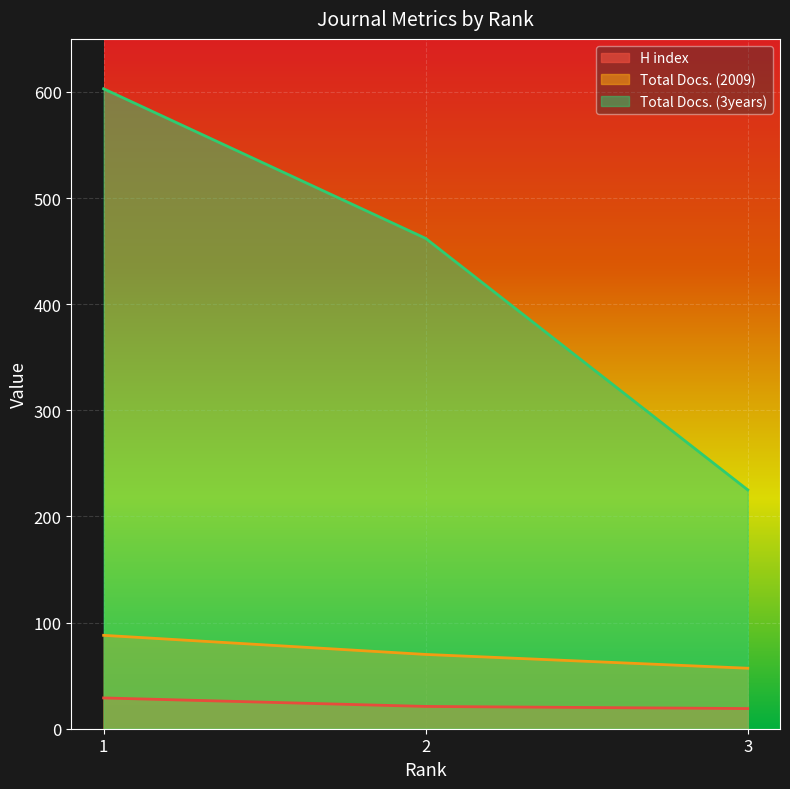

The H index series shows 32 at 3. True or false?

False